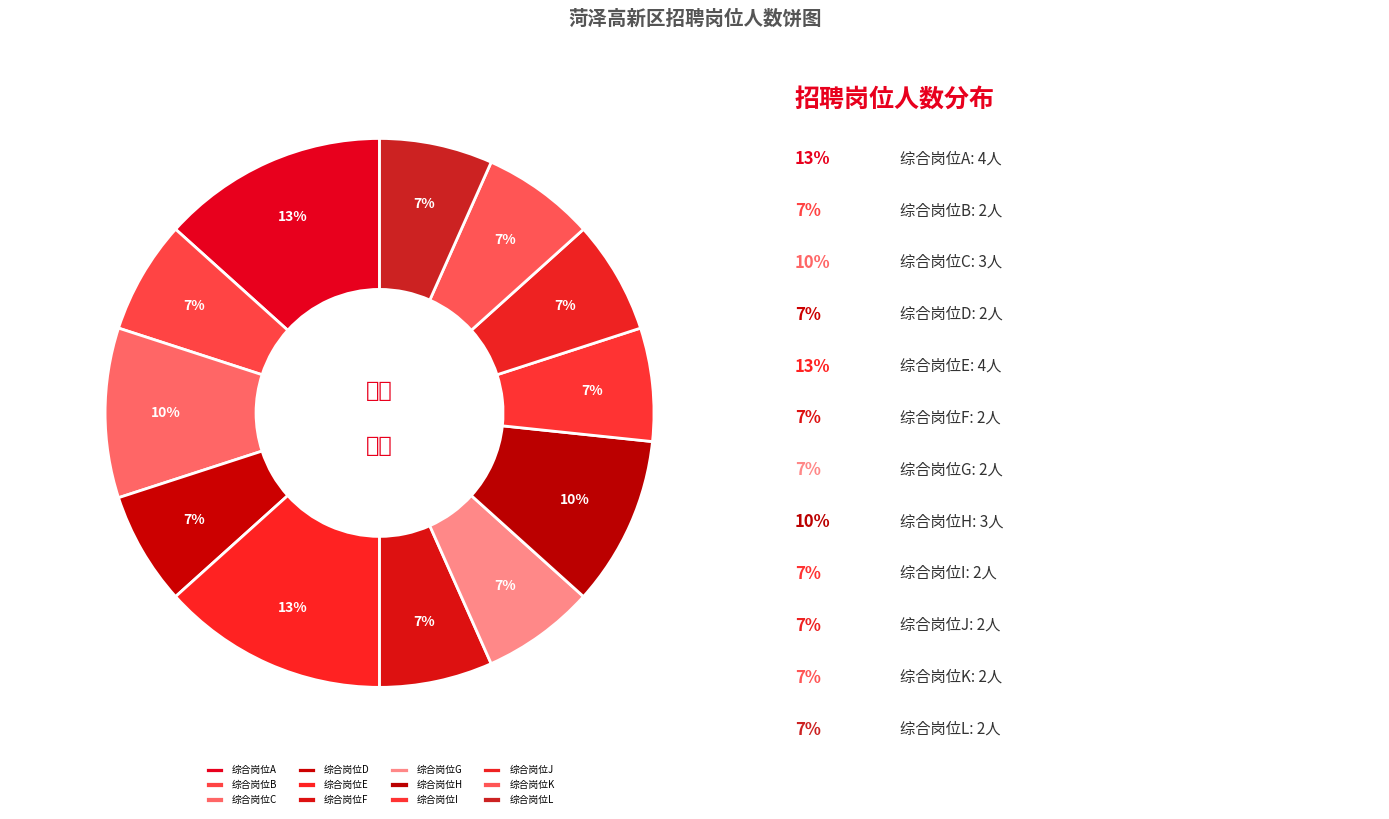

Count the number of slices in the pie.

12